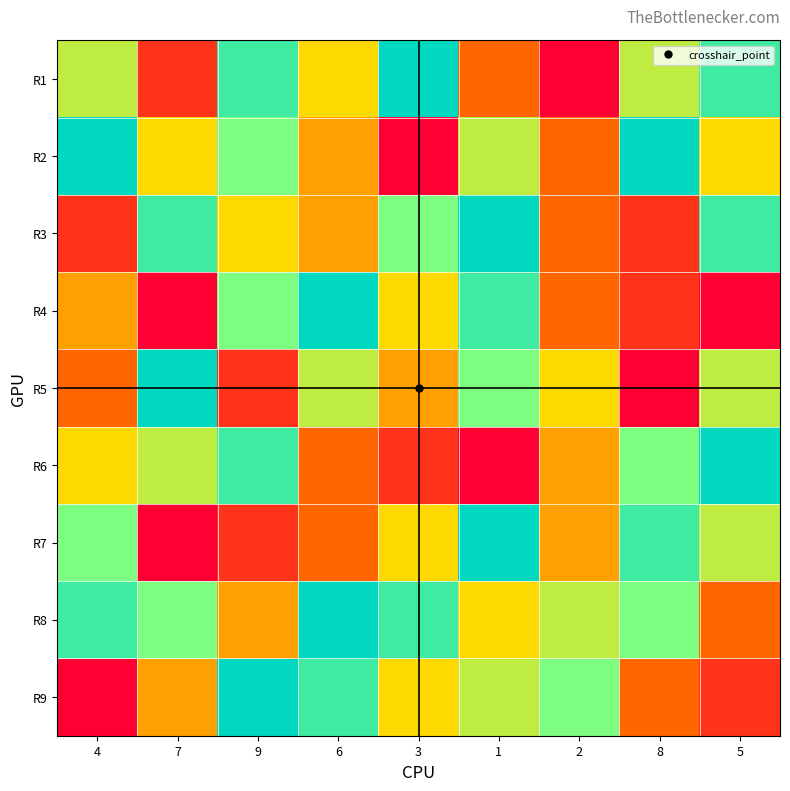

What is the total value across all series at 6?

51